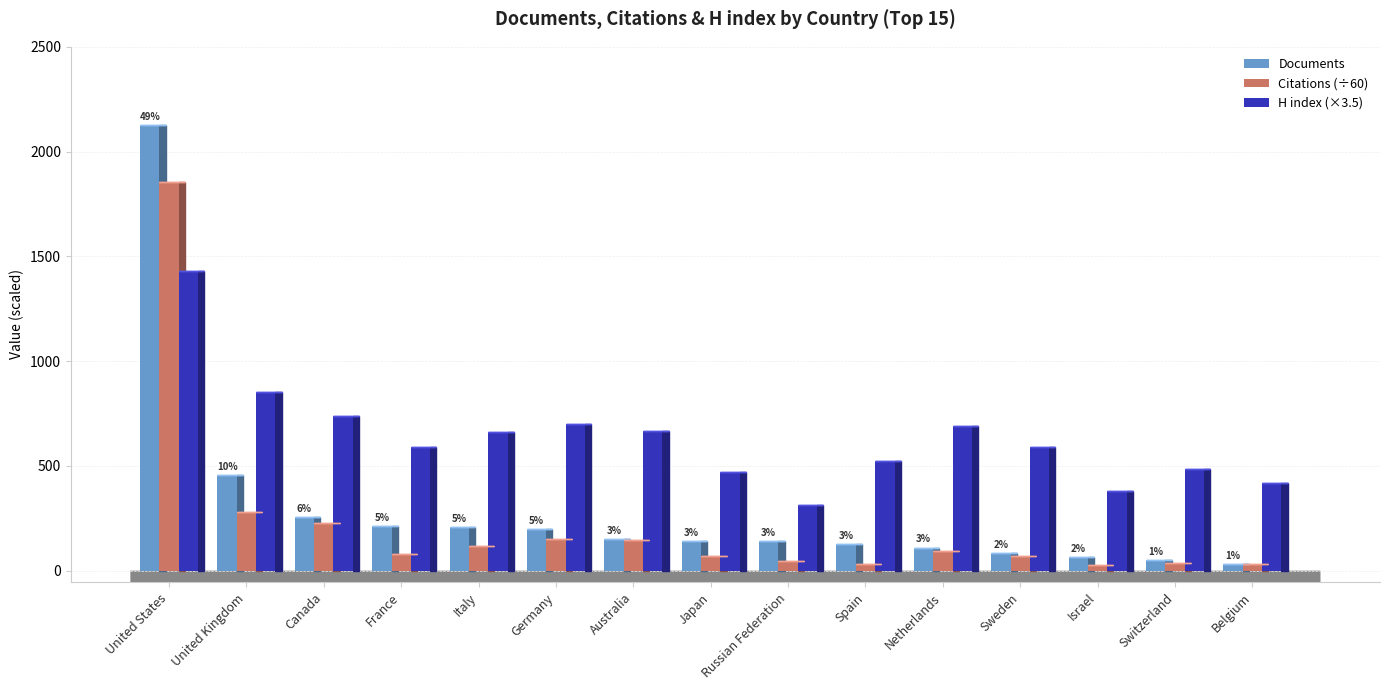

What is the maximum value shown in the chart?

2126.0